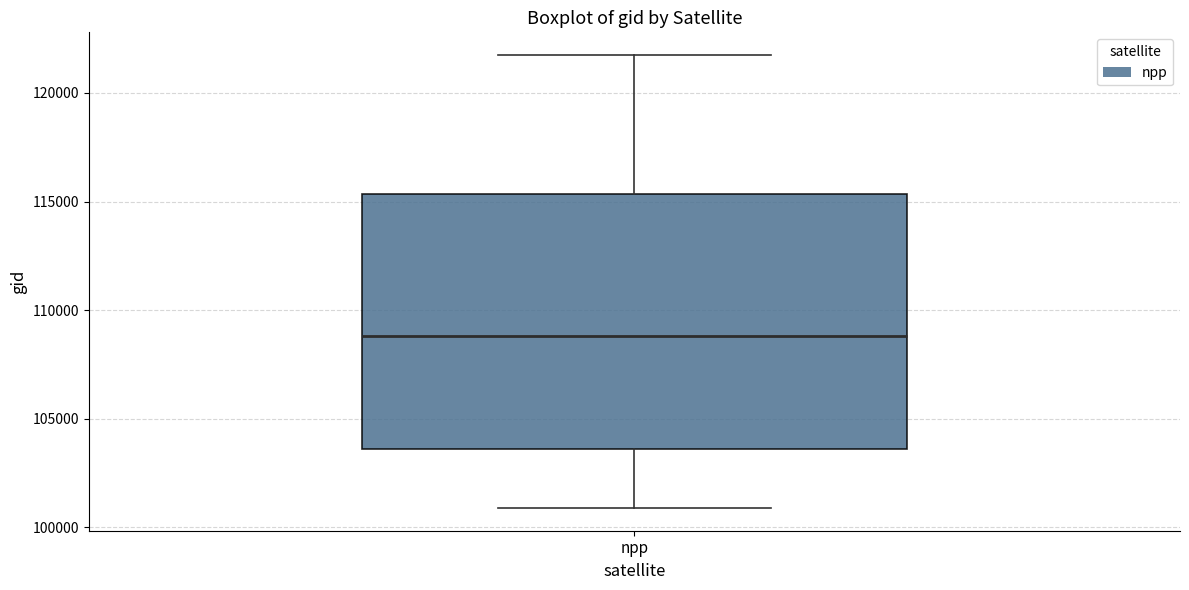

Read this box plot against the y-axis: the position of the median line, the range covered by the box, and the ends of both whiskers. The values are not printed on the chart, so give them approximately, as read against the axis.

median 109000, box 103500 to 115500, whiskers 101000 to 122000